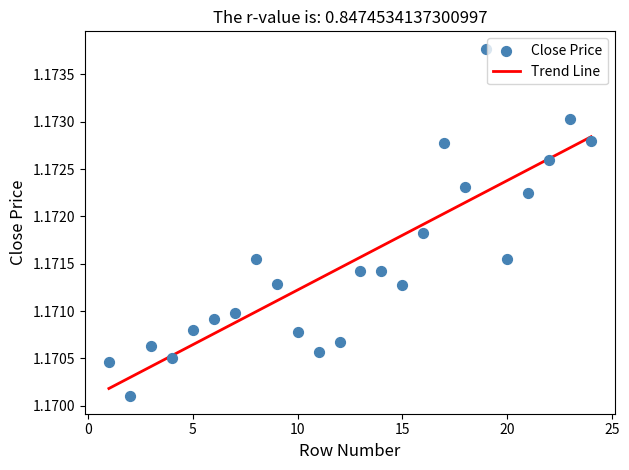

What is the range of X values (max minus min)?

23.0